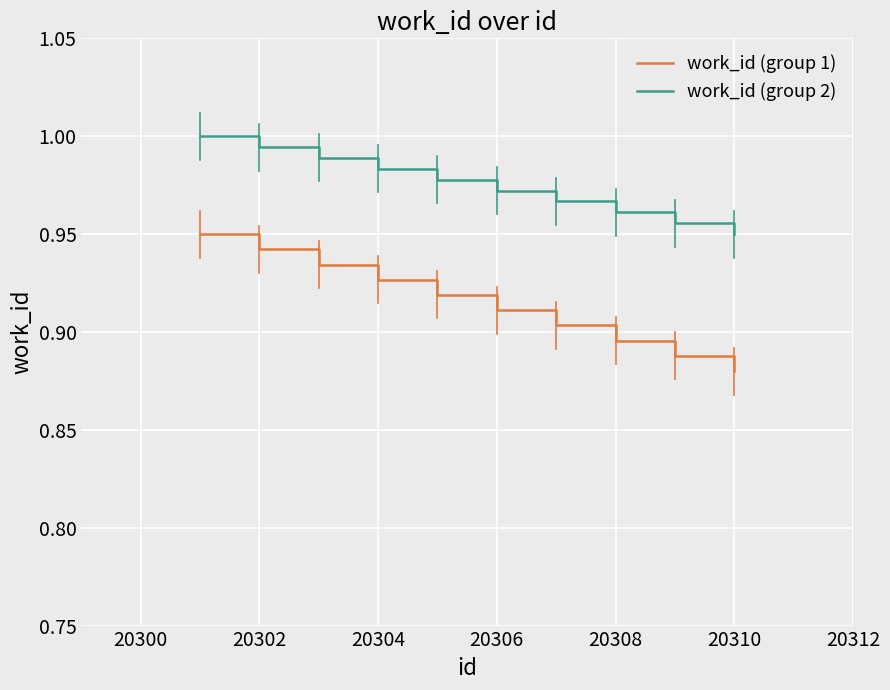

True or false: work_id (group 2) and work_id (group 1) intersect in this chart.

False